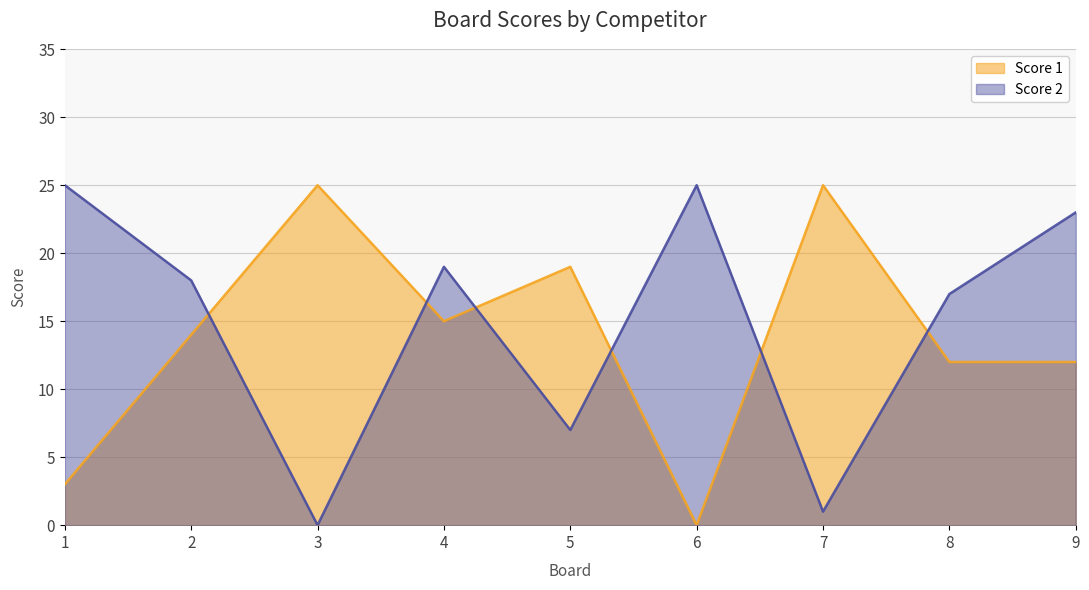

Reading left to right, transcribe all the data shown in this chart.

Score 1: 1=3	2=14	3=25	4=15	5=19	6=0	7=25	8=12	9=12
Score 2: 1=25	2=18	3=0	4=19	5=7	6=25	7=1	8=17	9=23